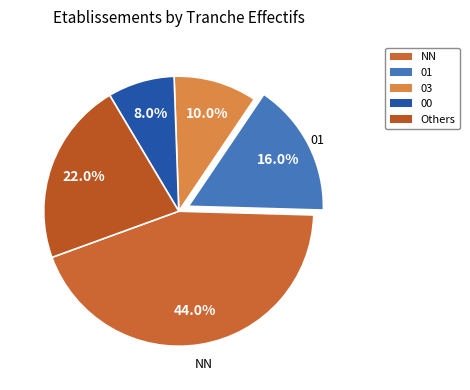

Does any single category account for the majority?

No